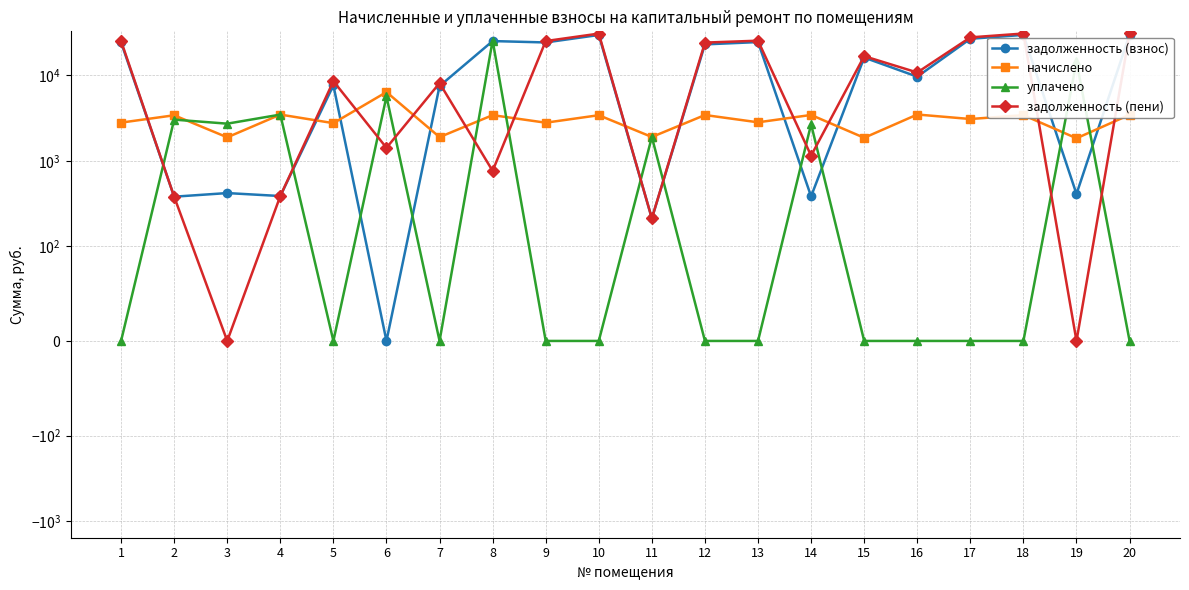

What is the total value across all series at 18?

64328.6